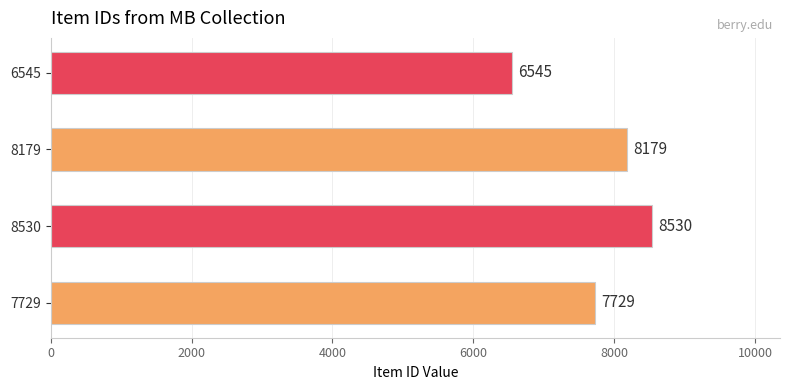

The chart shows a value of 11483 at 8530. True or false?

False